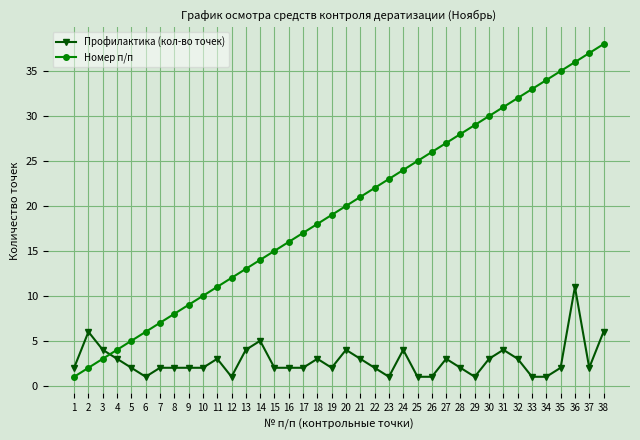

Where is the first local maximum for Профилактика (кол-во точек)?

2